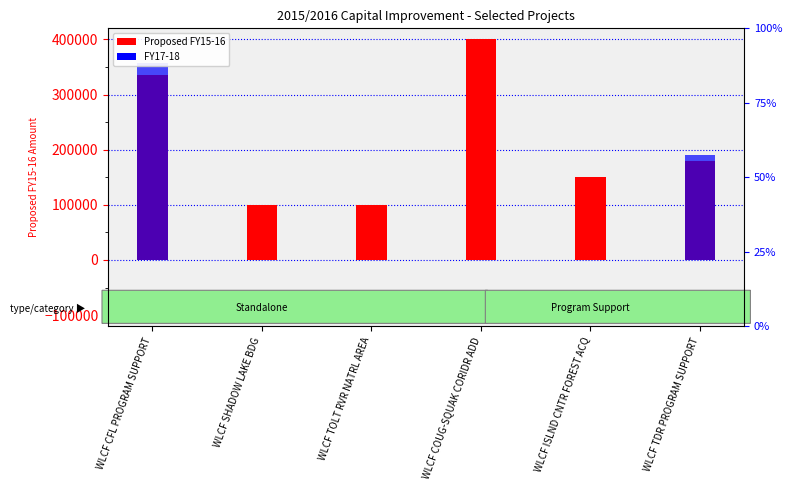

At how many categories does at least one series exceed 21495?

6